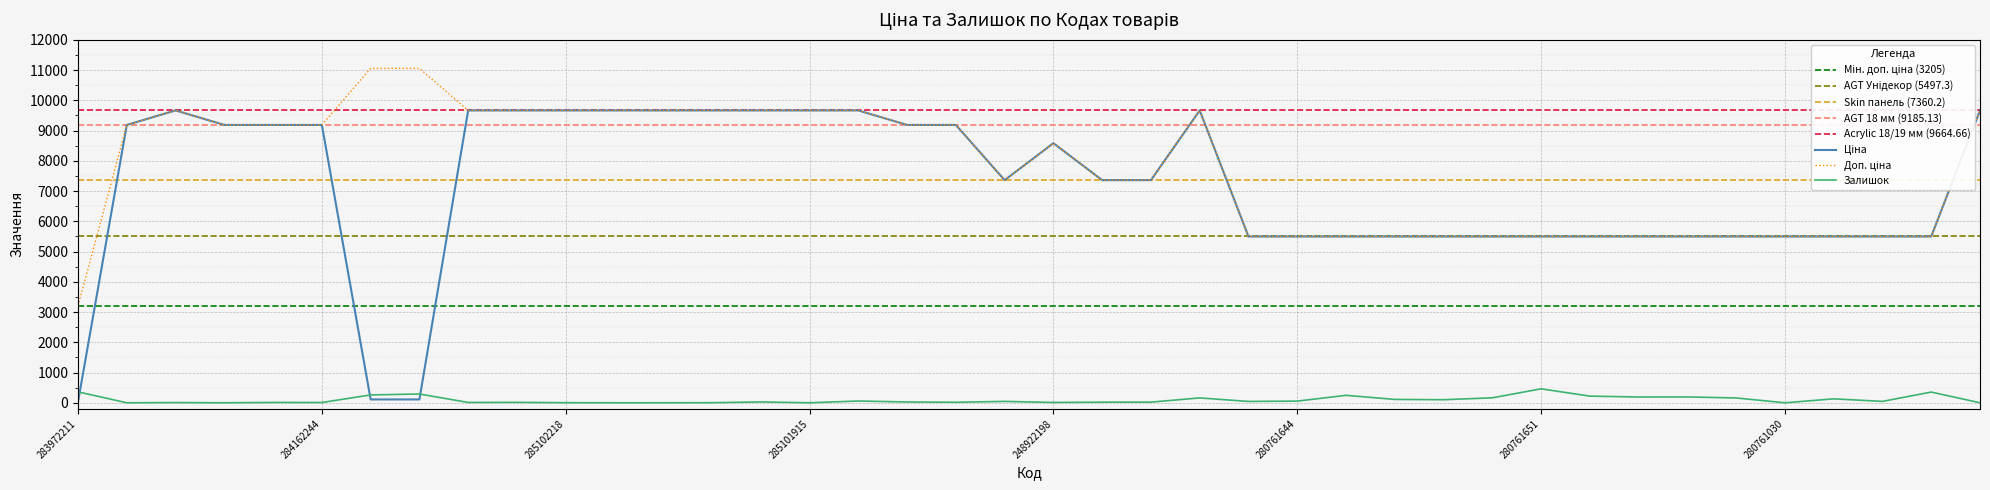

How many lines are shown in the chart?

3